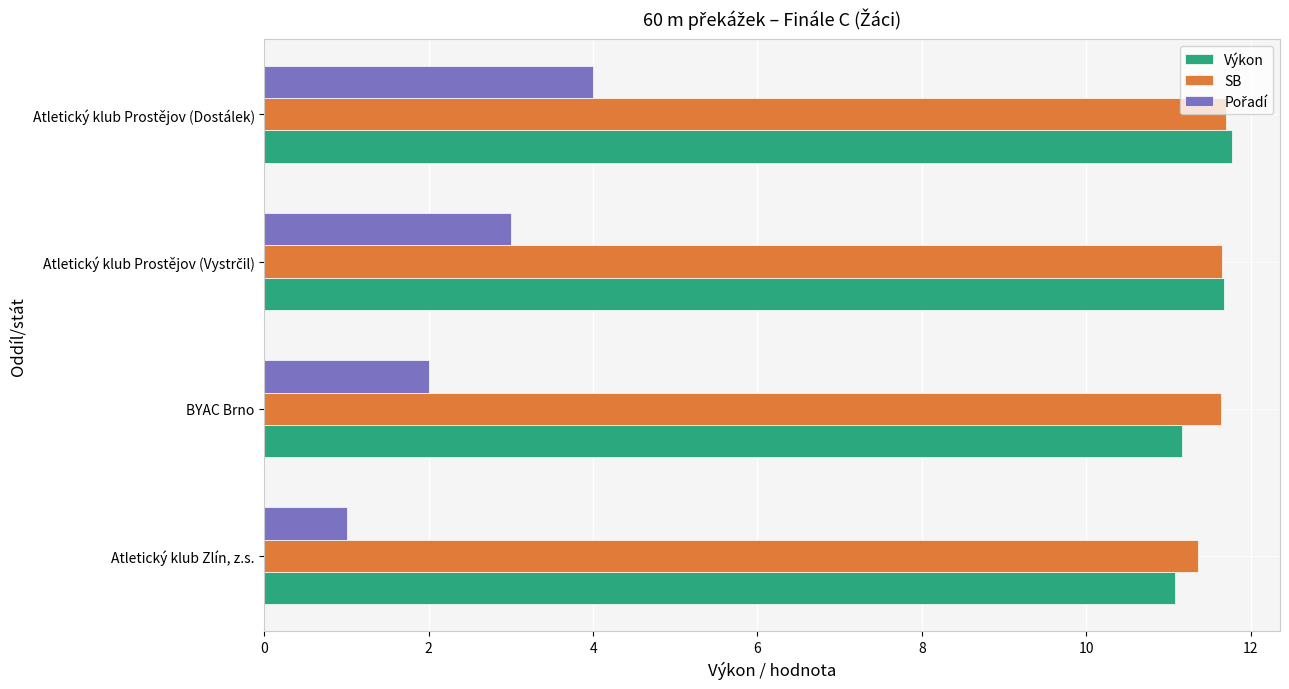

At how many categories does at least one series exceed 7?

4